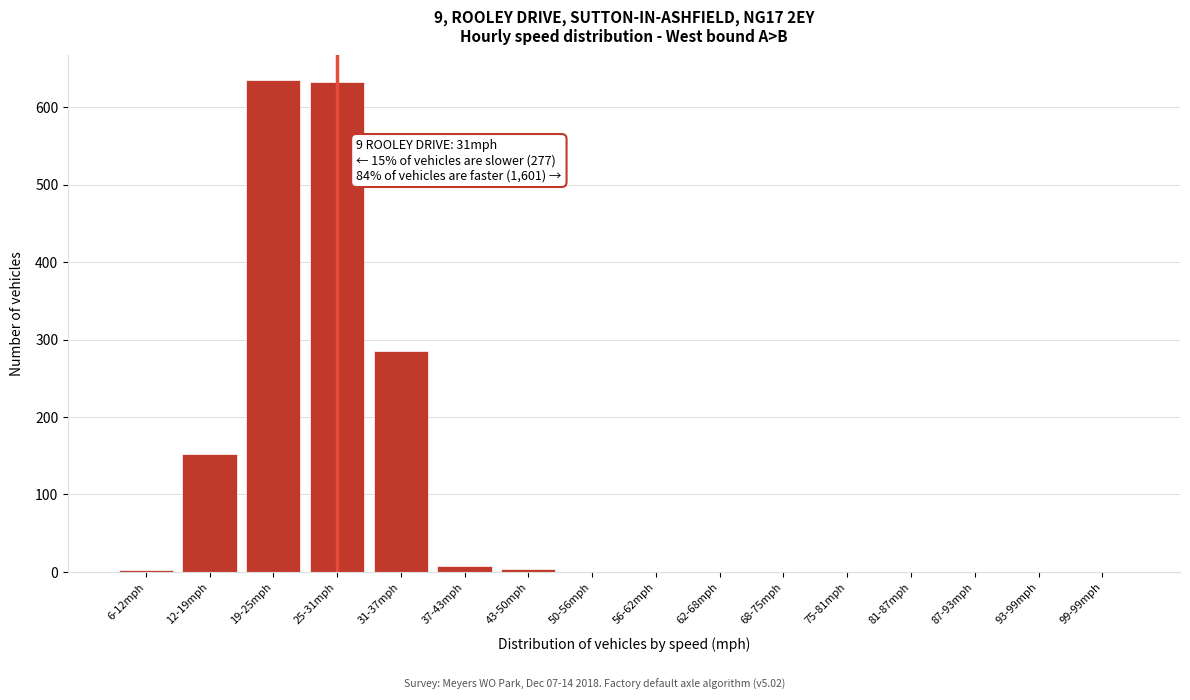

Where is the data nearest to the value 317?

31-37mph